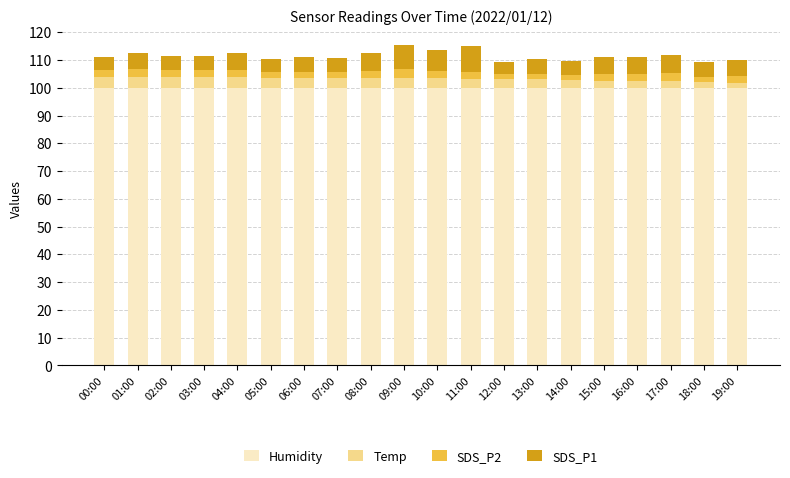

What is the minimum value for Humidity?

99.9